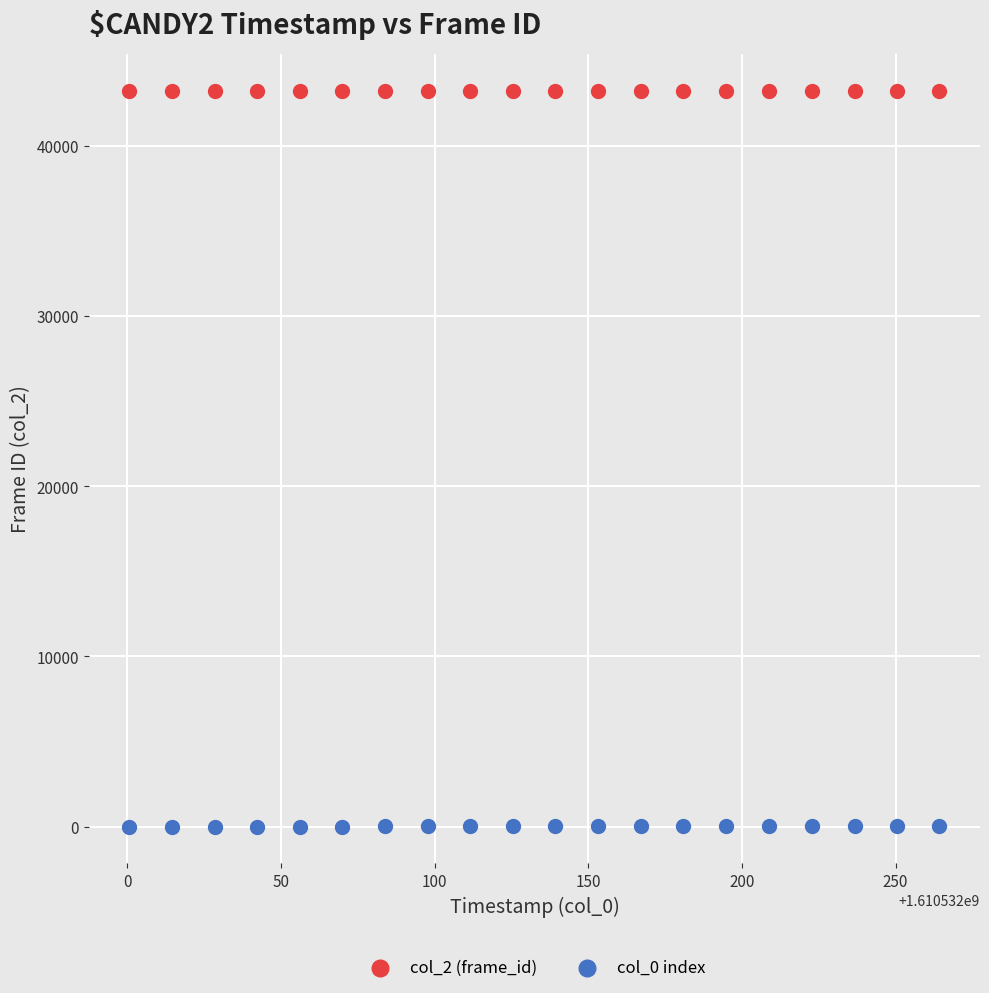

Which series contains the highest Y value?

col_2 (frame_id)